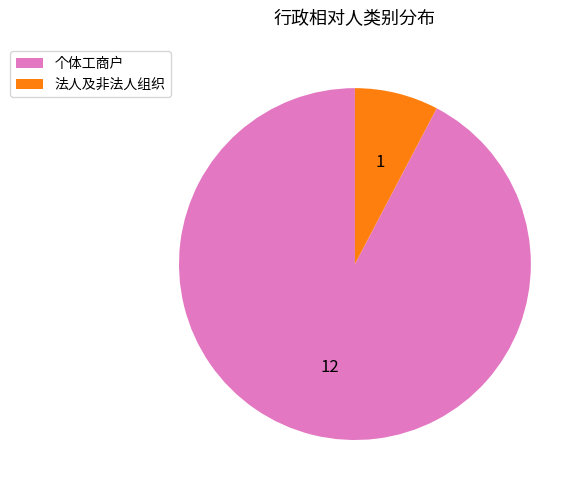

Count the number of slices in the pie.

2